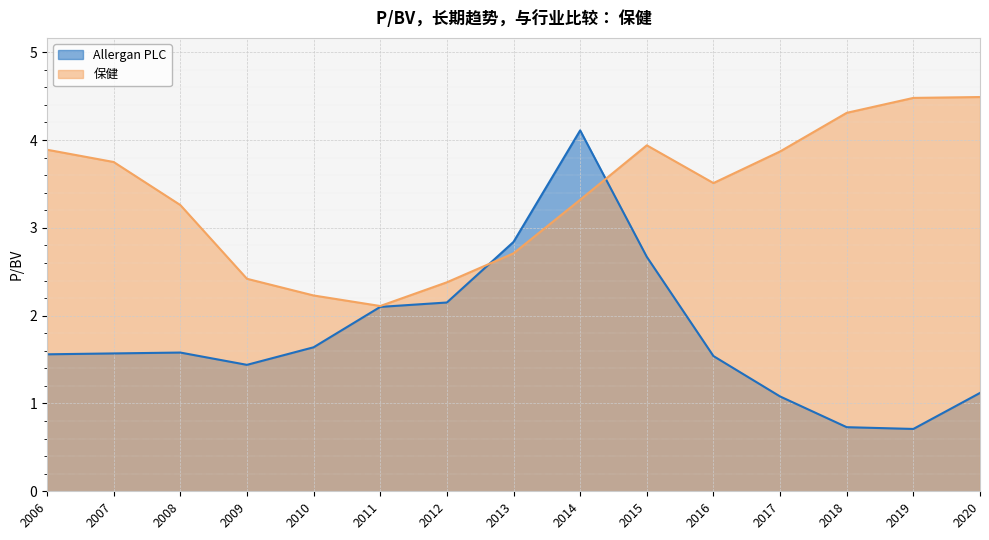

At which category is the sum across all series the highest?

2014